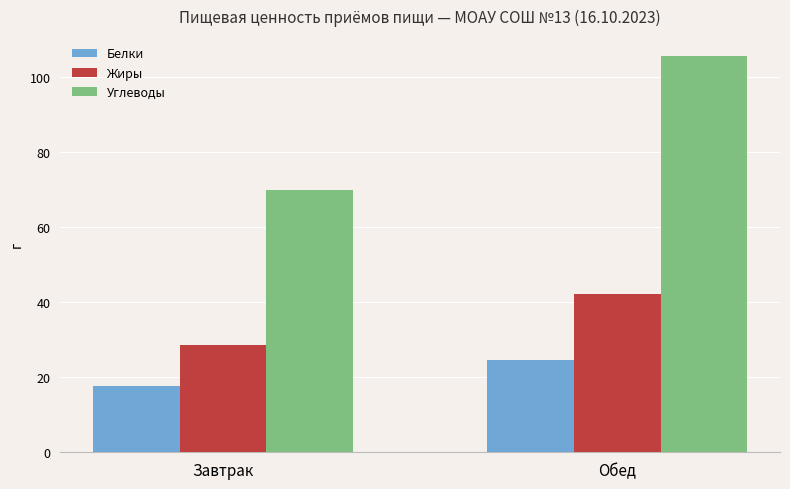

What value does the Жиры series have at Завтрак?

28.6